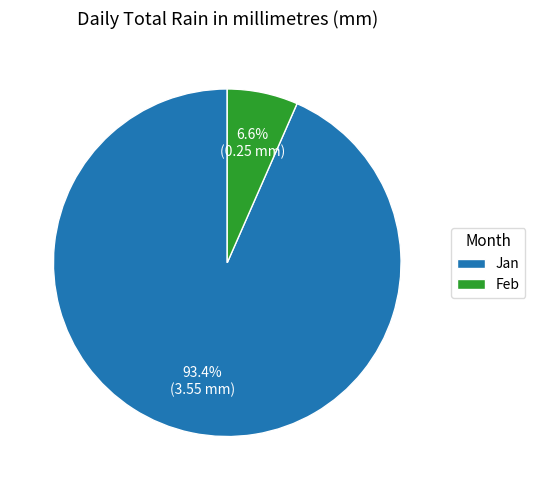

Is there a majority slice in this chart?

Yes